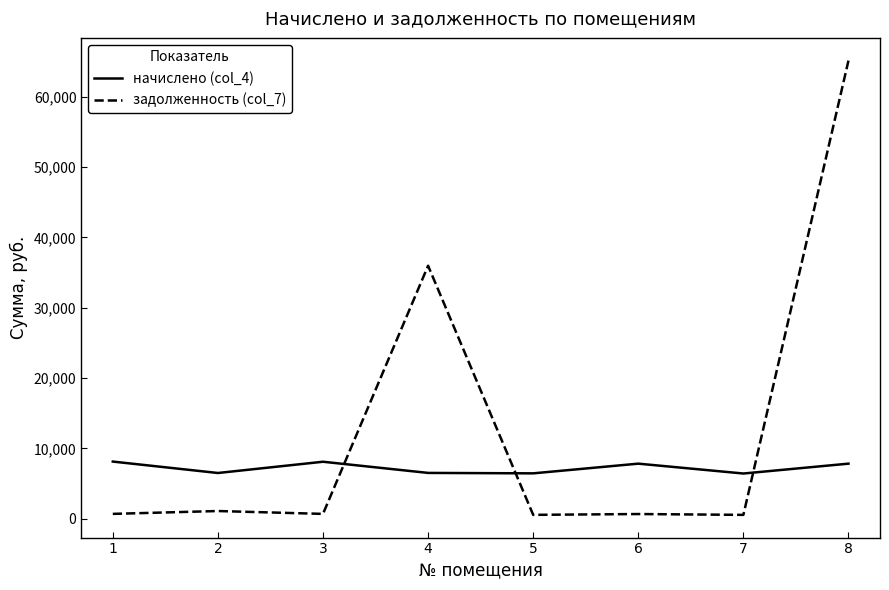

True or false: начислено (col_4) has a value of 10768.0 at 2.

False